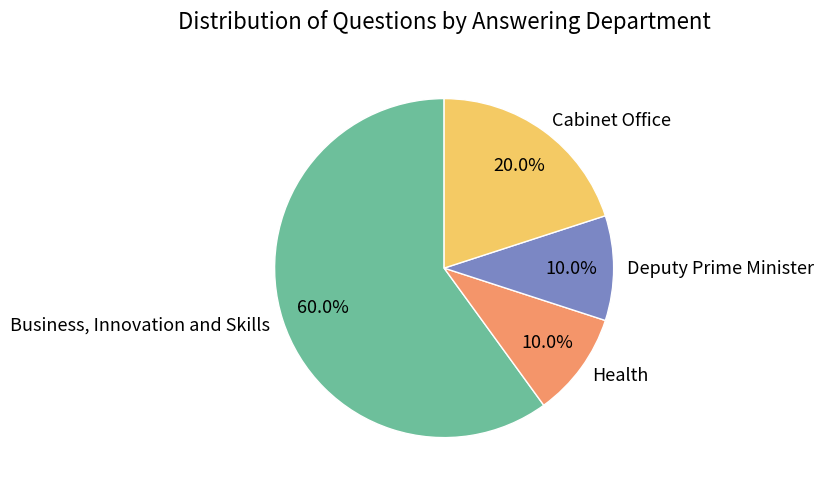

Between Deputy Prime Minister and Business, Innovation and Skills, which is larger?

Business, Innovation and Skills